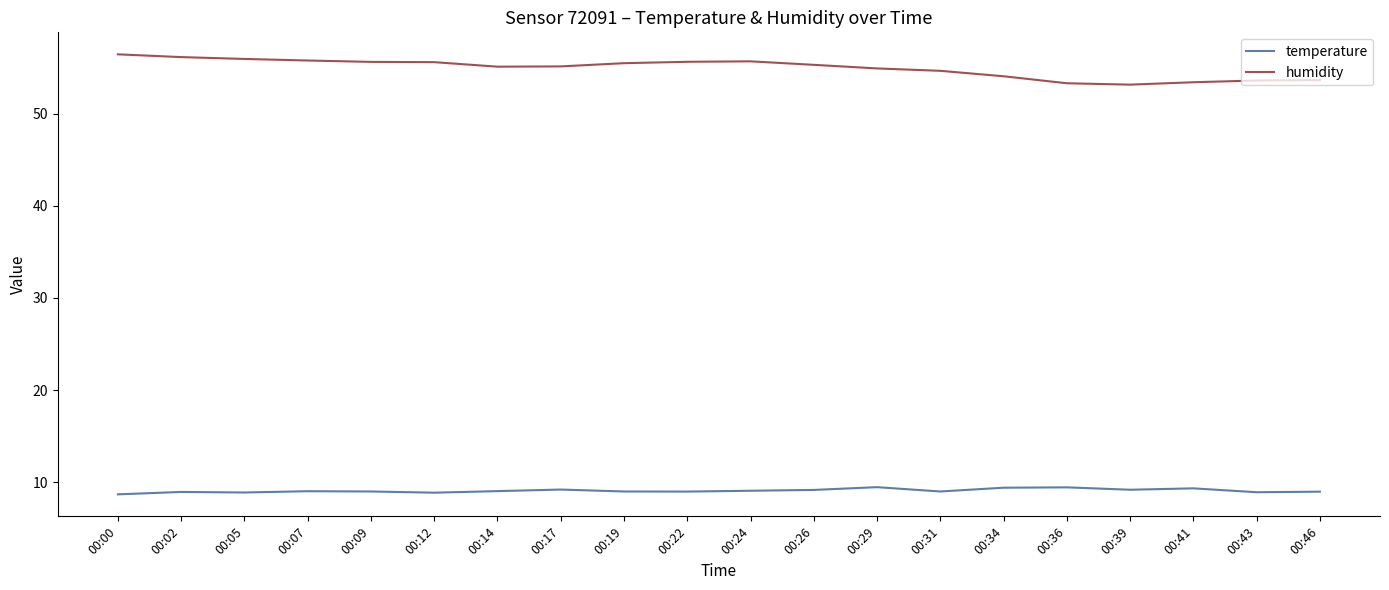

True or false: temperature and humidity cross at least once.

False